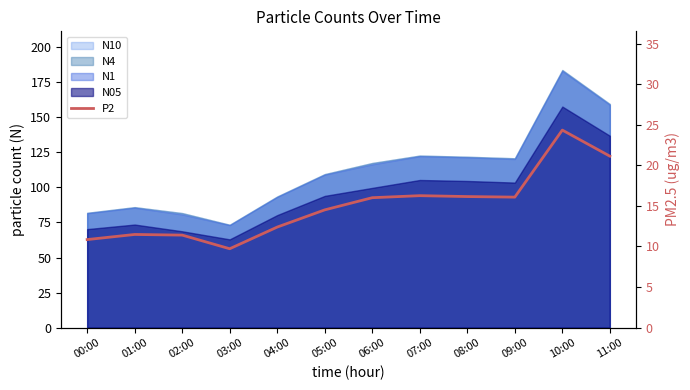

At which category does the data reach its first local peak?

01:00